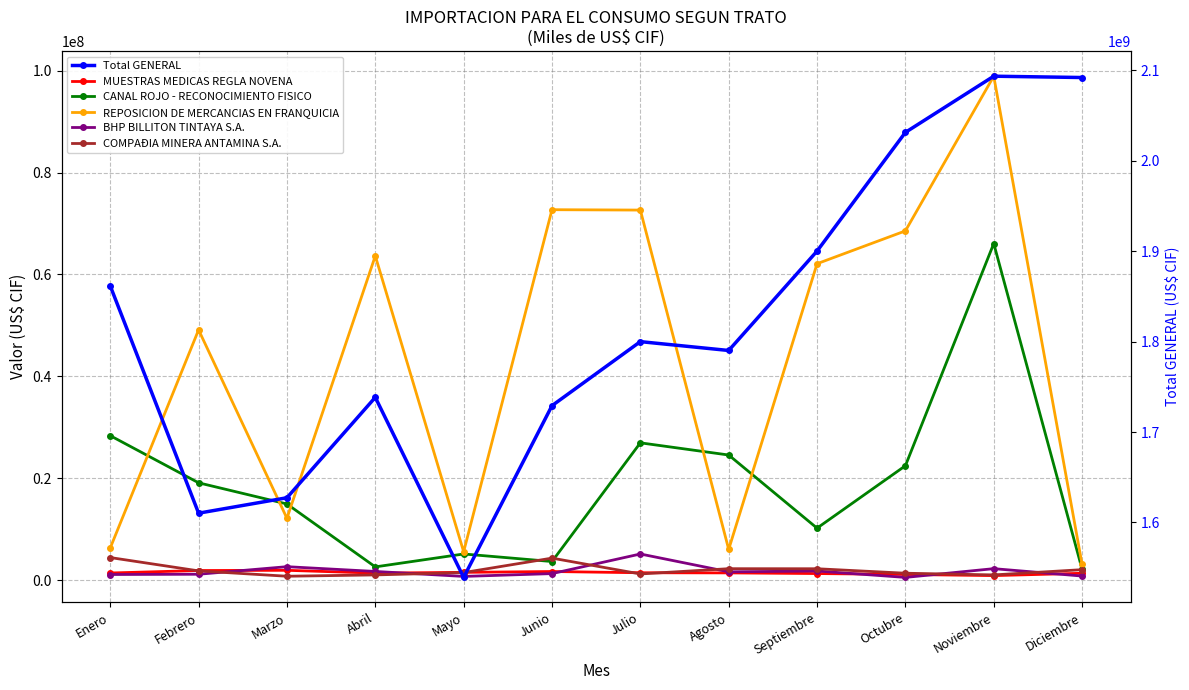

The value of REPOSICION DE MERCANCIAS EN FRANQUICIA at Agosto is 6041290.6. True or false?

True